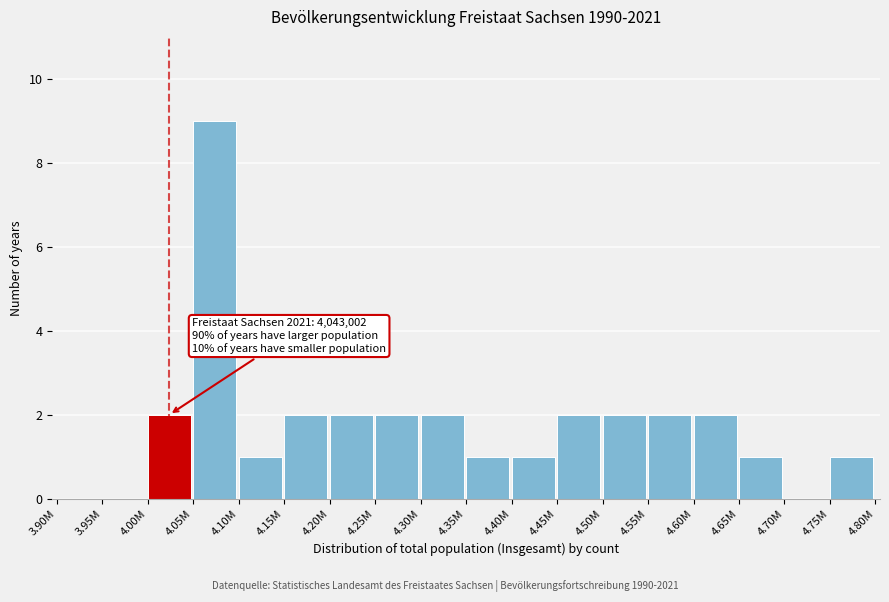

Reading left to right, list all the values displayed in this chart.

3.90M=0	3.95M=0	4.00M=2	4.05M=9	4.10M=1	4.15M=2	4.20M=2	4.25M=2	4.30M=2	4.35M=1	4.40M=1	4.45M=2	4.50M=2	4.55M=2	4.60M=2	4.65M=1	4.70M=0	4.75M=1